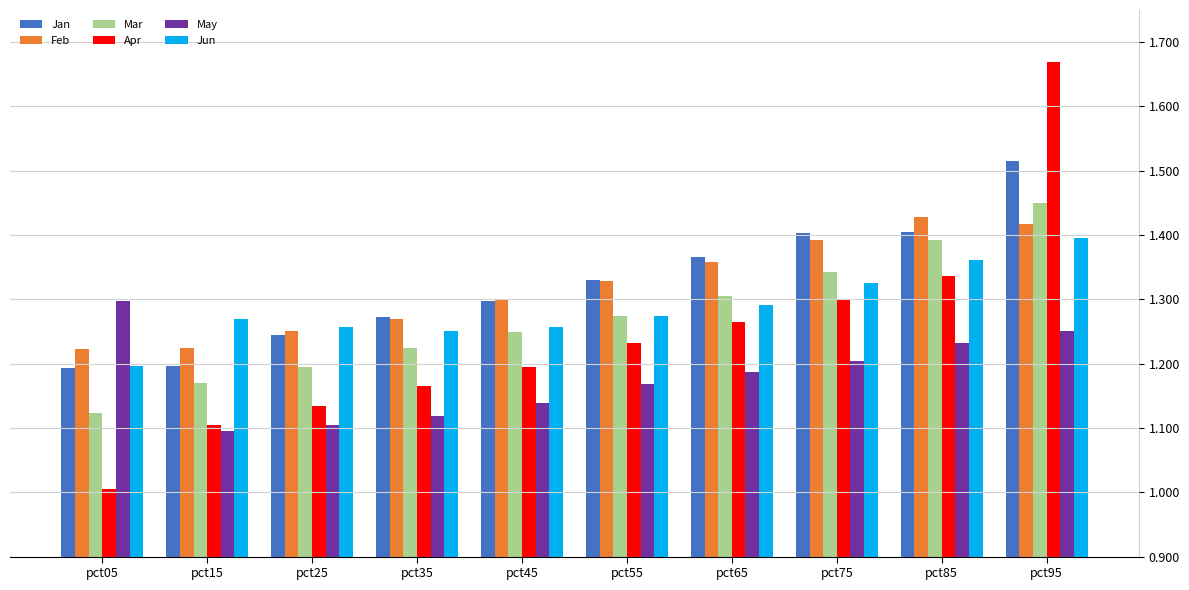

What is the sum of all May values?

11.8